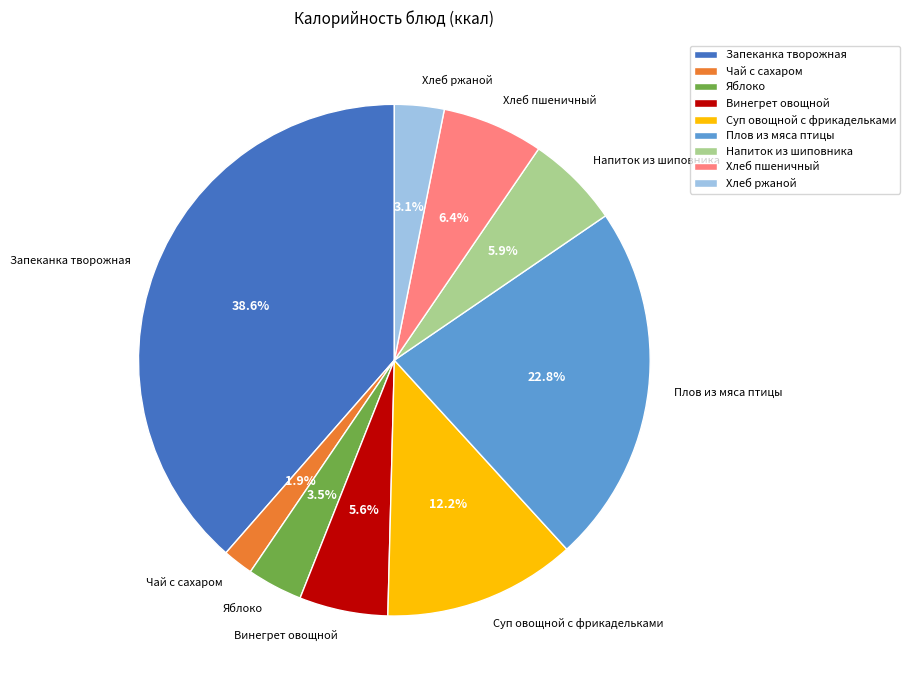

Which slice is the largest?

Запеканка творожная